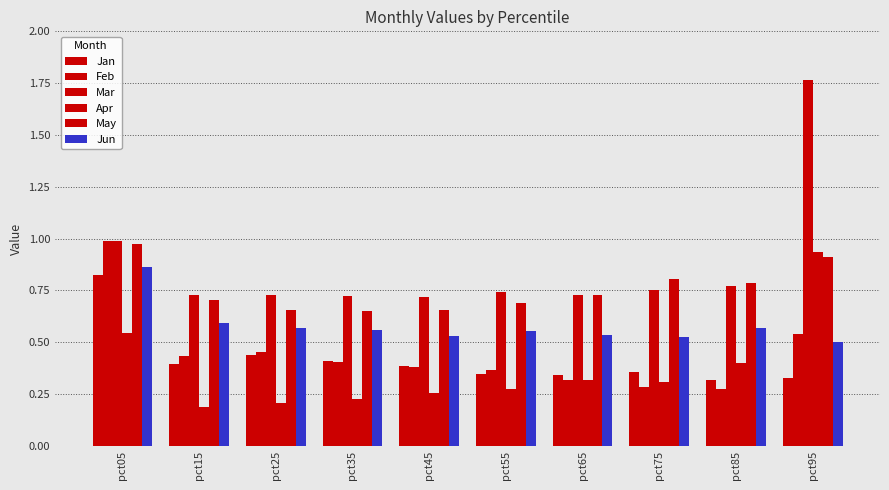

How many series are shown in this chart?

6